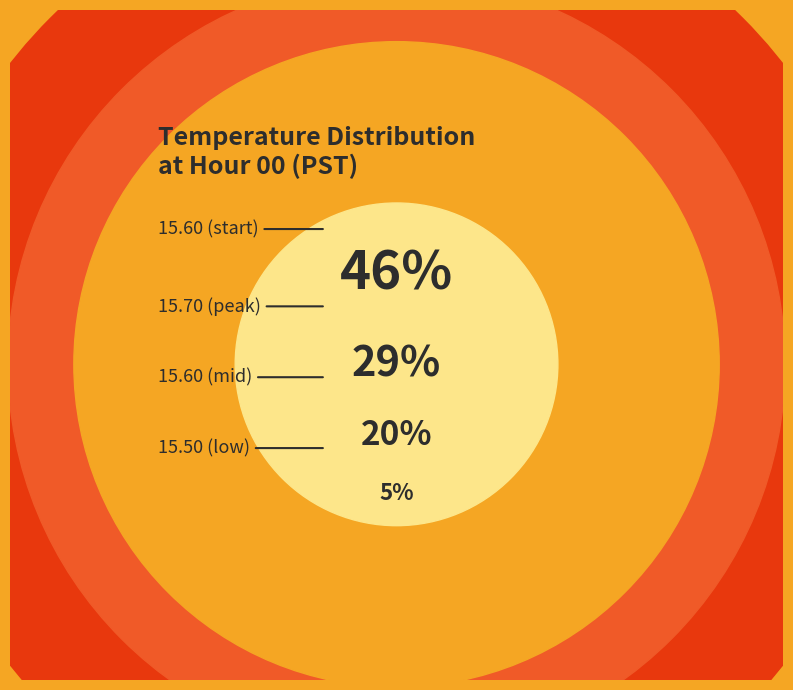

Is there a majority slice in this chart?

No